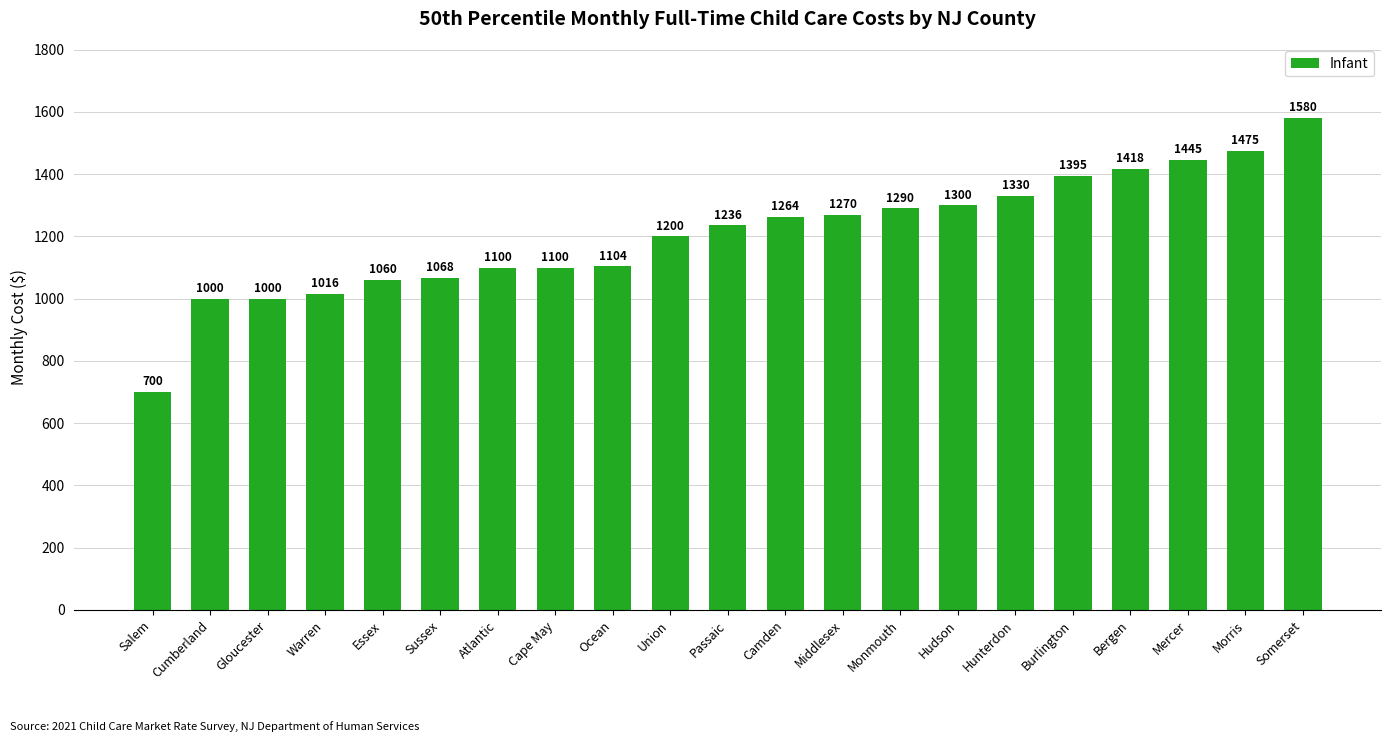

Where is the data nearest to the value 1140?

Ocean